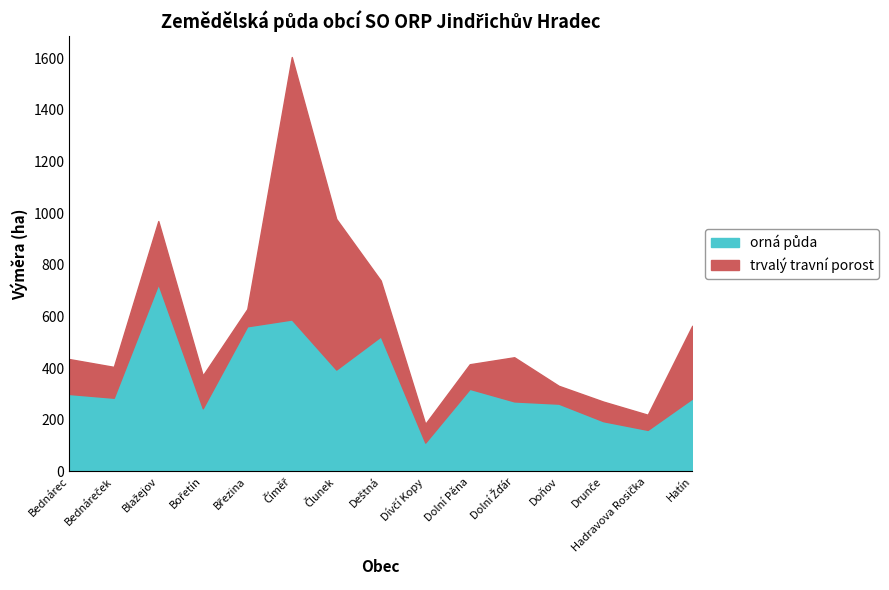

What is the label of the 1st point from the left?

Bednárec